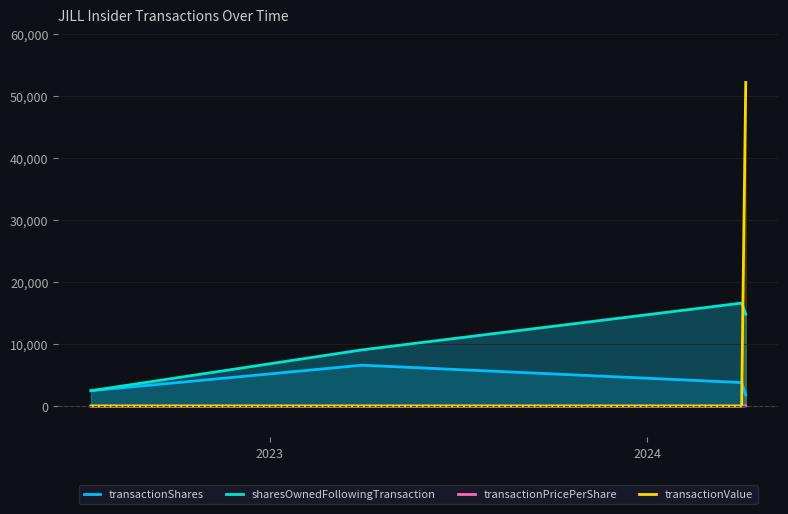

In sharesOwnedFollowingTransaction, how many points are higher than both neighbors (excluding endpoints)?

1